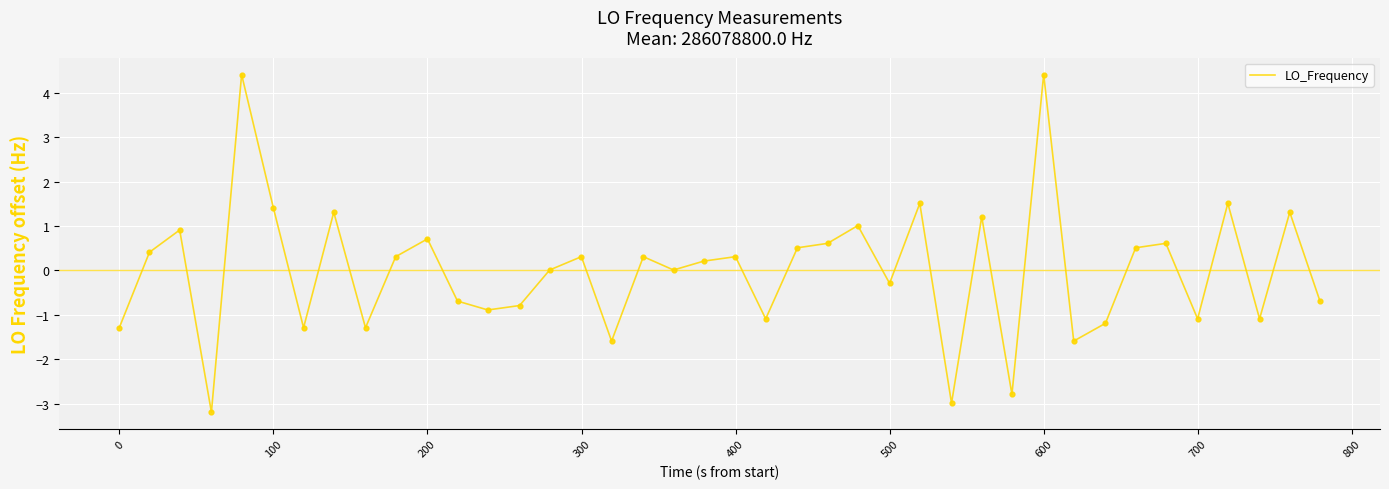

What is the greatest value displayed?

4.4